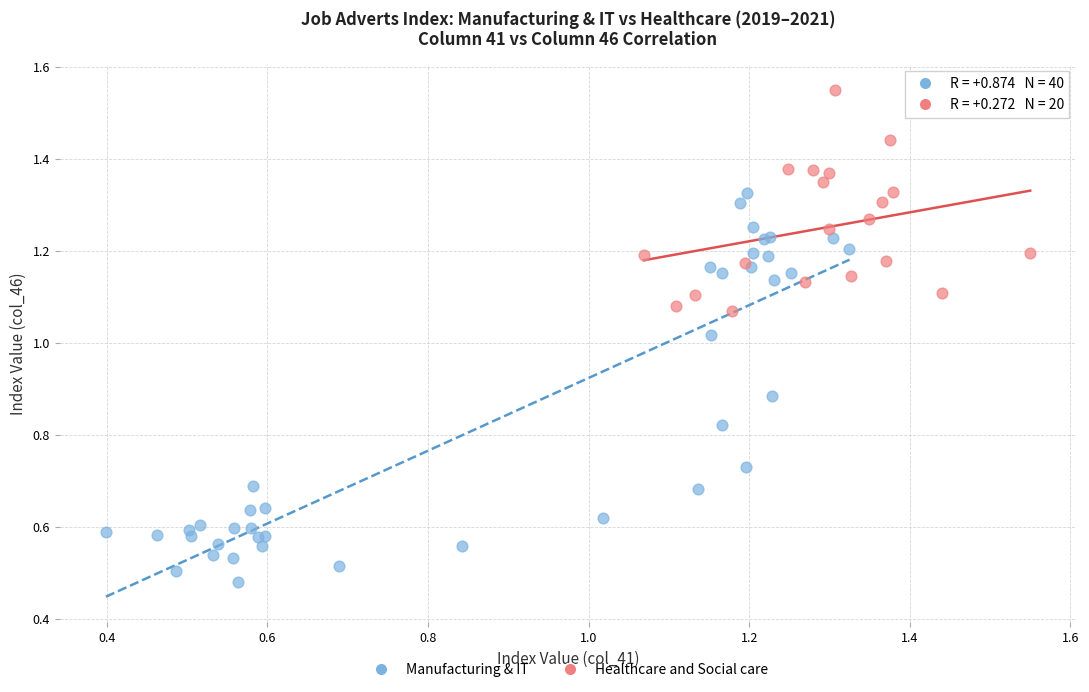

Which series has the largest Y range (max minus min)?

Manufacturing & IT